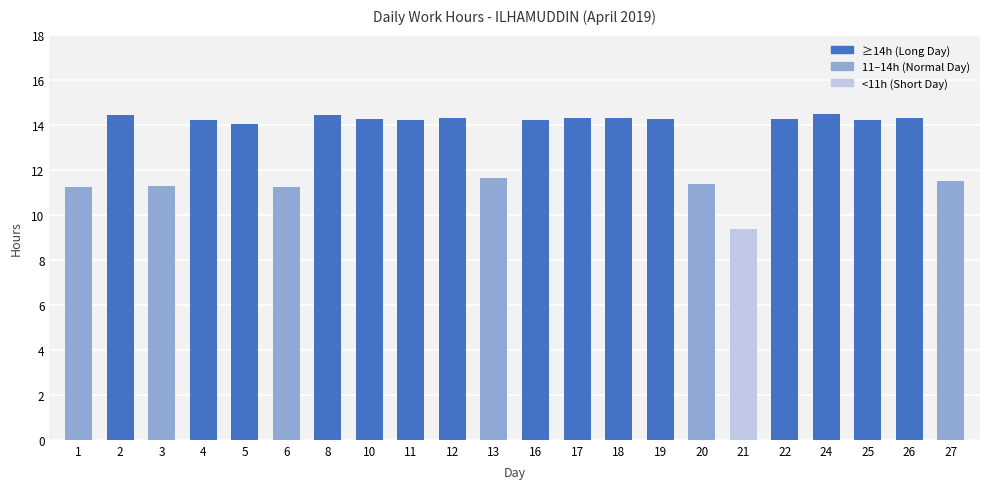

The value at 4 is 5.3. True or false?

False